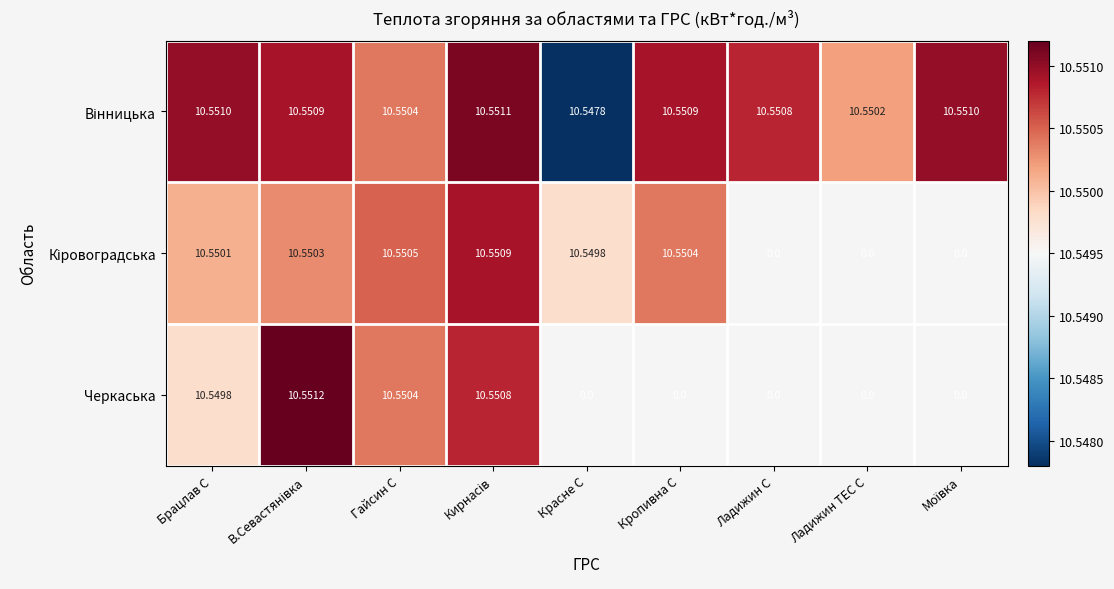

Where is Вінницька nearest to the value 10?

Красне С